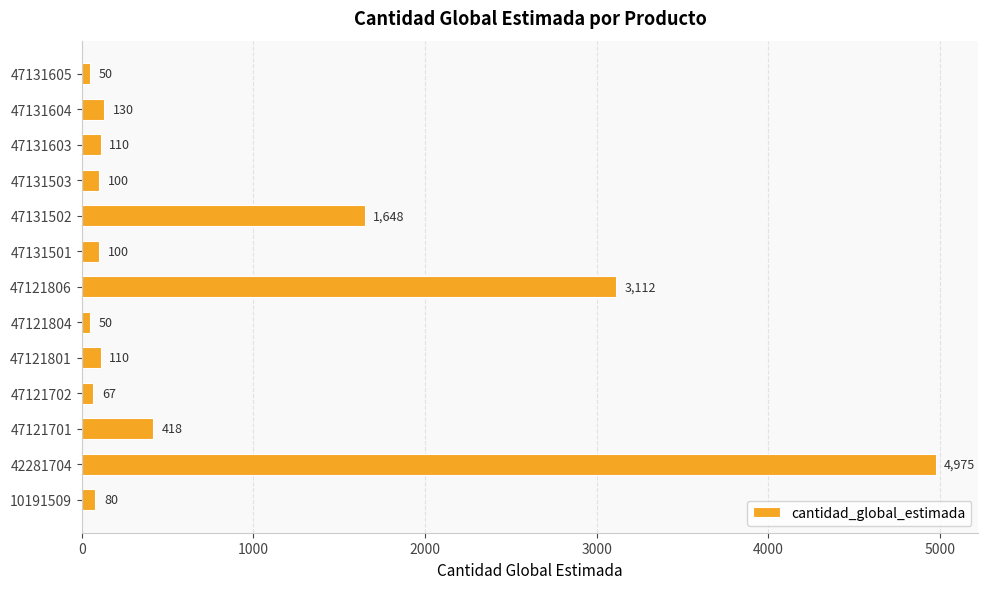

What is the change in value from 47121701 to 47121702?

-351